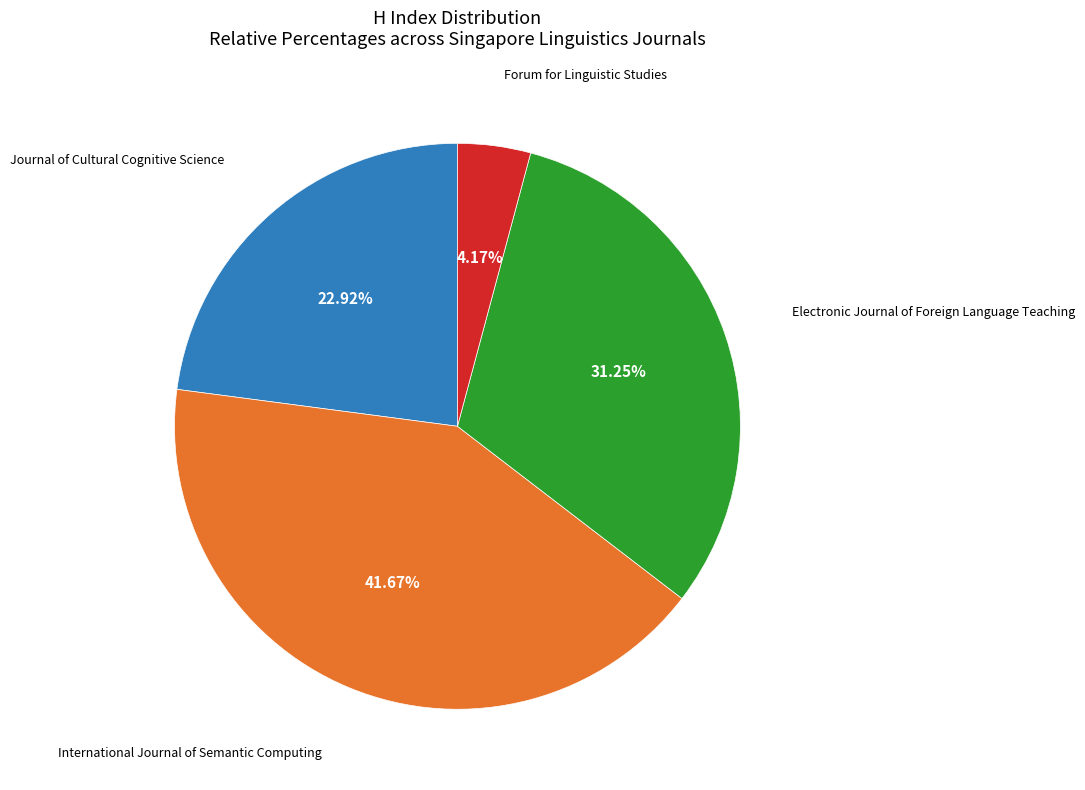

Does any single category account for the majority?

No